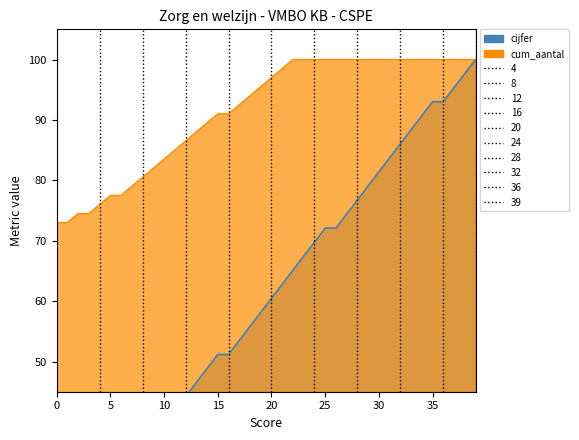

Count the number of categories in the chart.

40